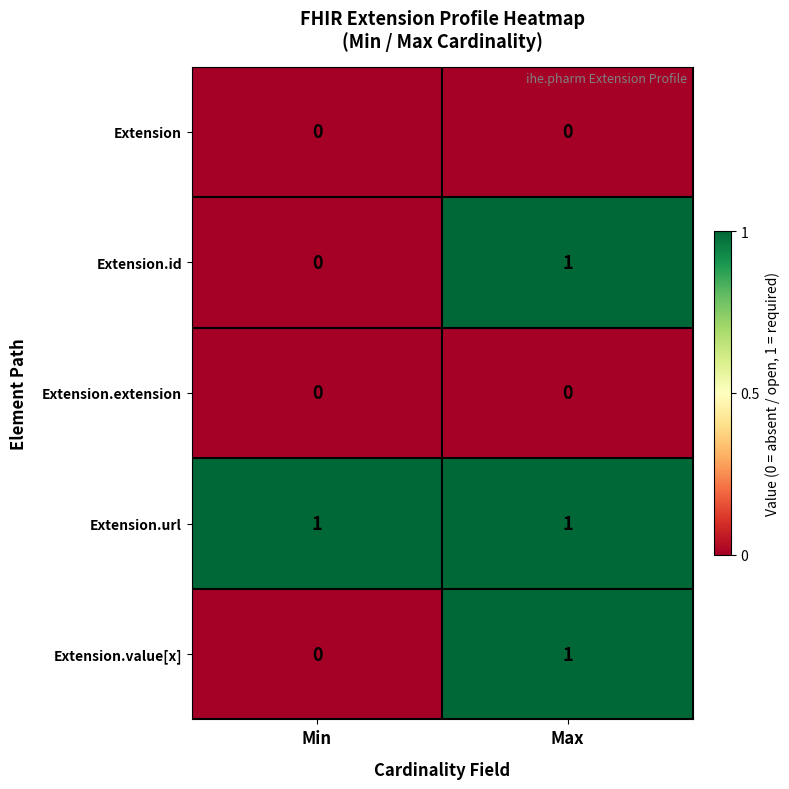

Reading left to right, transcribe all the data shown in this chart.

Extension: 0	0
Extension.id: 0	1
Extension.extension: 0	0
Extension.url: 1	1
Extension.value[x]: 0	1